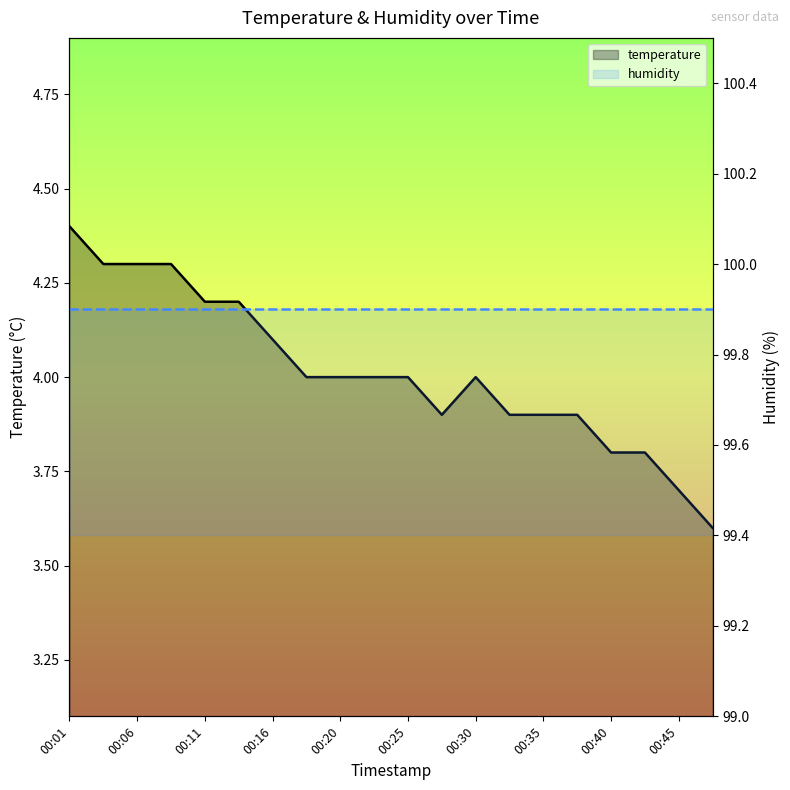

Which has a higher value, 13 or 00:11?

00:11